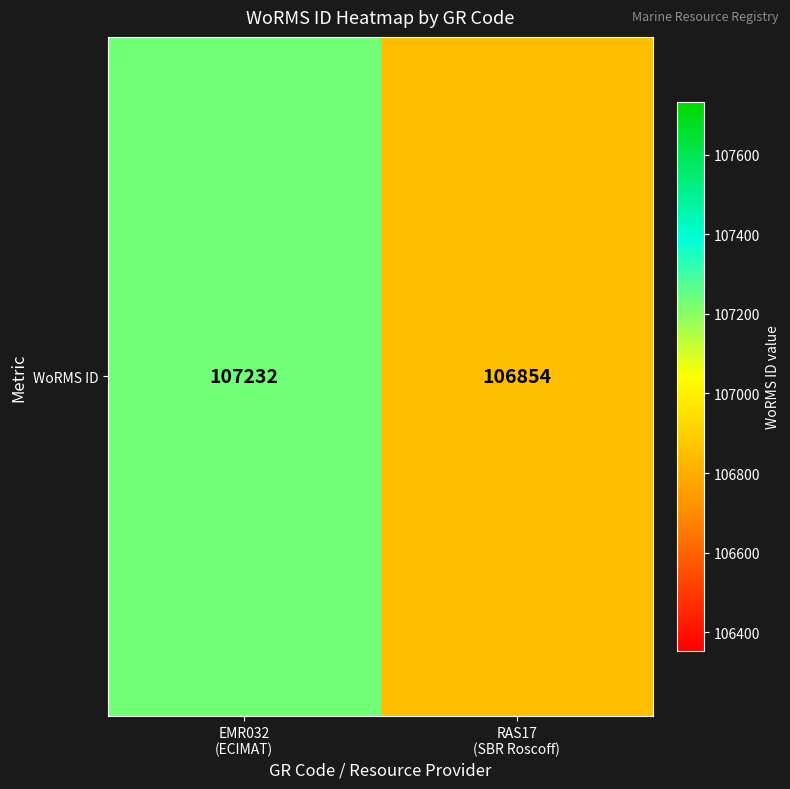

The chart shows a value of 106854 at RAS17
(SBR Roscoff). True or false?

True